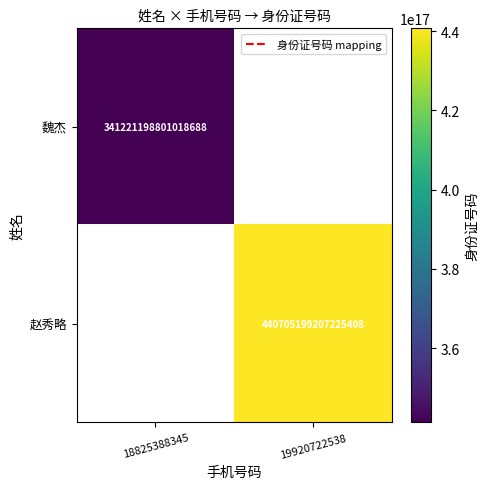

How many categories are shown in the chart?

2